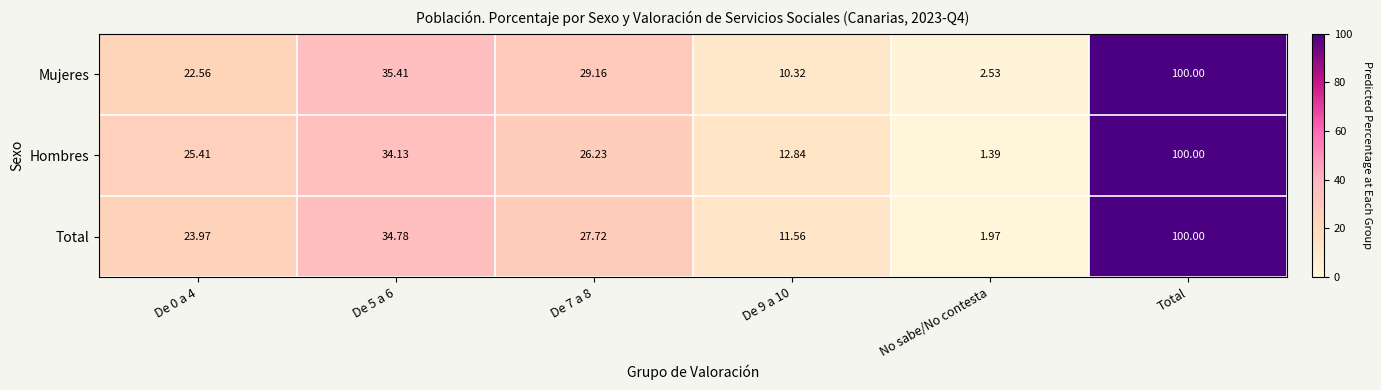

At De 7 a 8, list the series in order from smallest to largest.

Hombres, Total, Mujeres